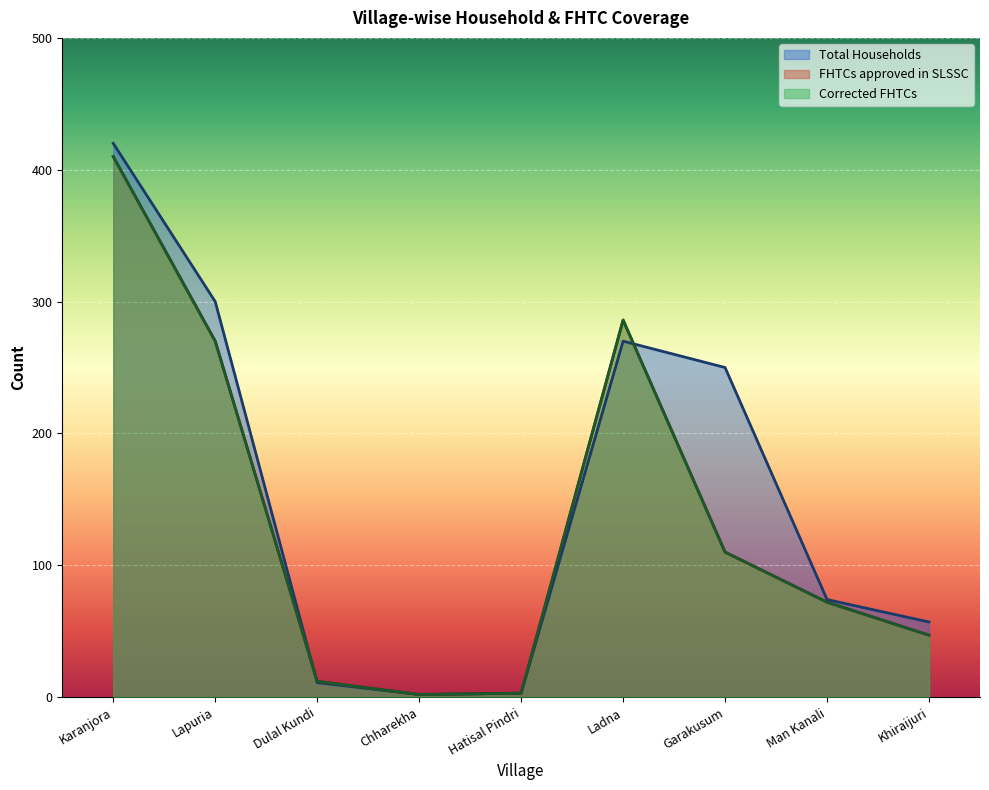

How many values in the FHTCs approved in SLSSC series are below 72?

4